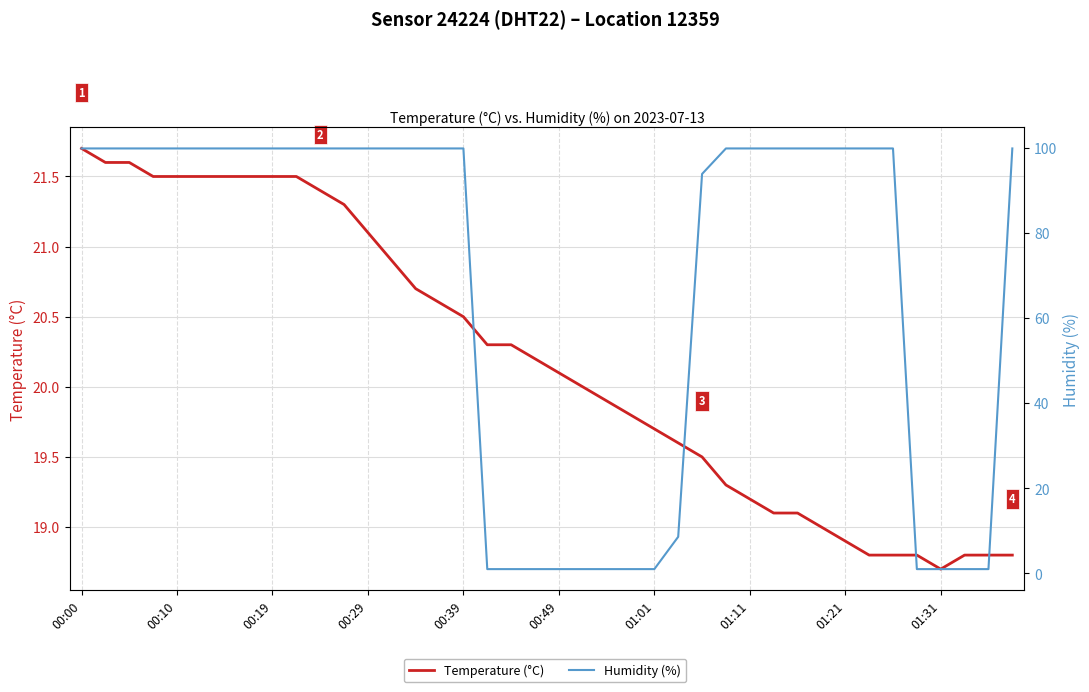

At which category does the chart reach its minimum across all series?

17